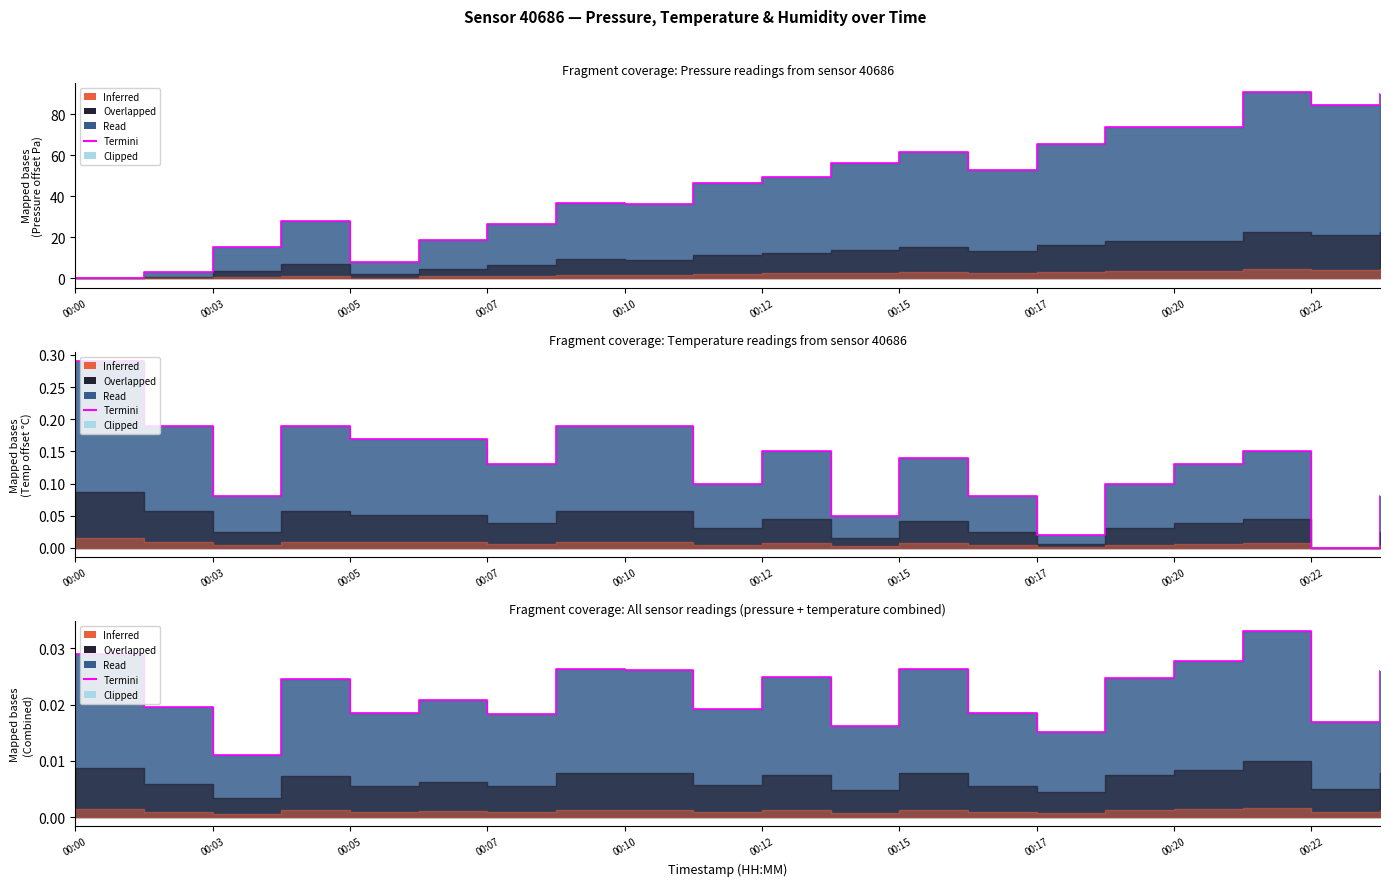

At which category does pressure reach its first local peak?

00:04